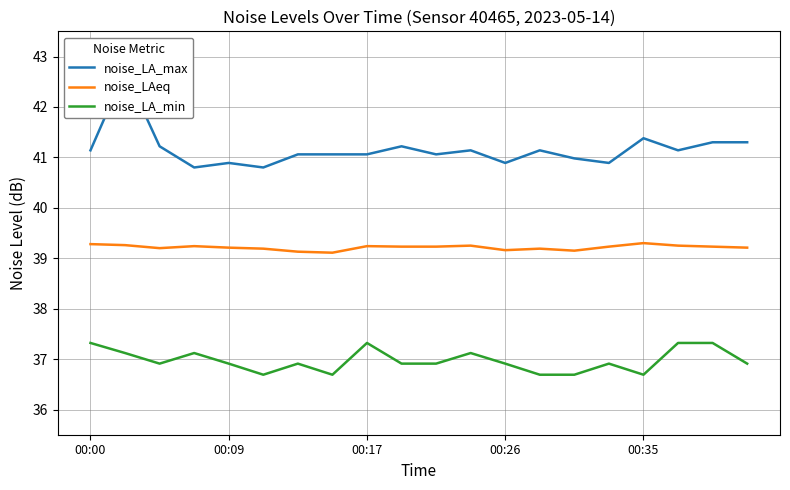

Which series has the largest range (max minus min)?

noise_LA_max